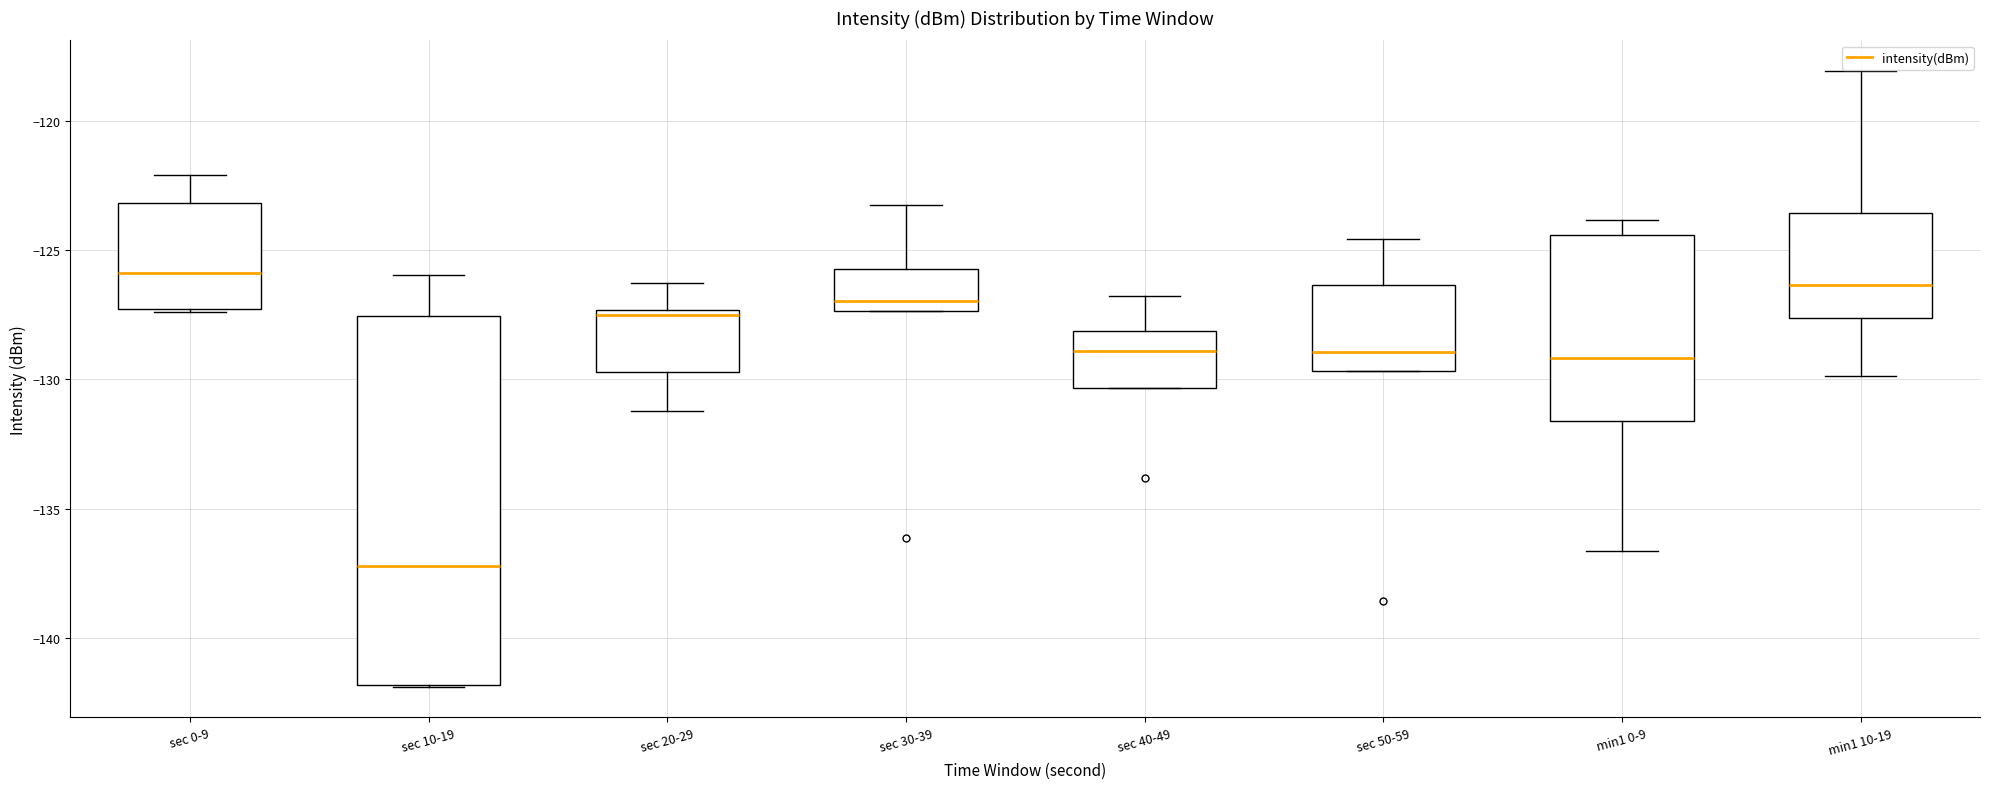

Comparing the boxes themselves (not the whiskers), which one is the tallest?

sec 10-19